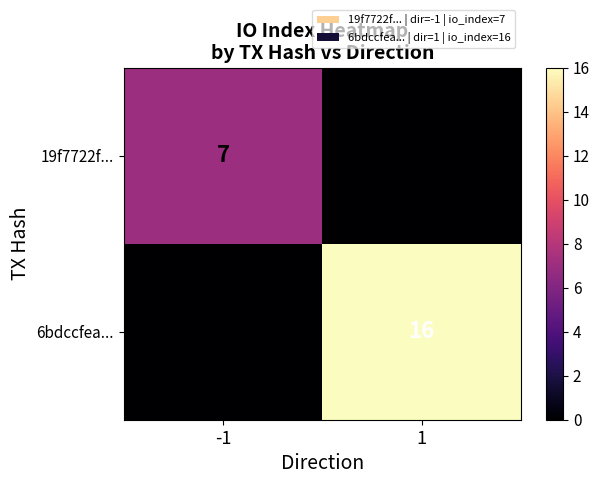

How many data points does each series have?

2